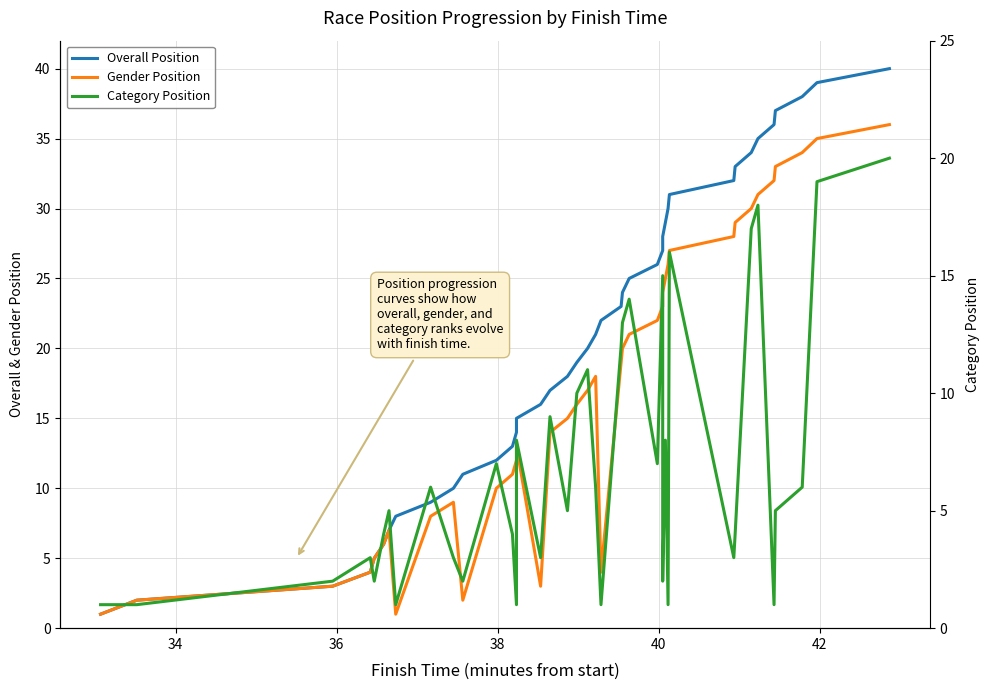

True or false: Category Position and Gender Position intersect in this chart.

False